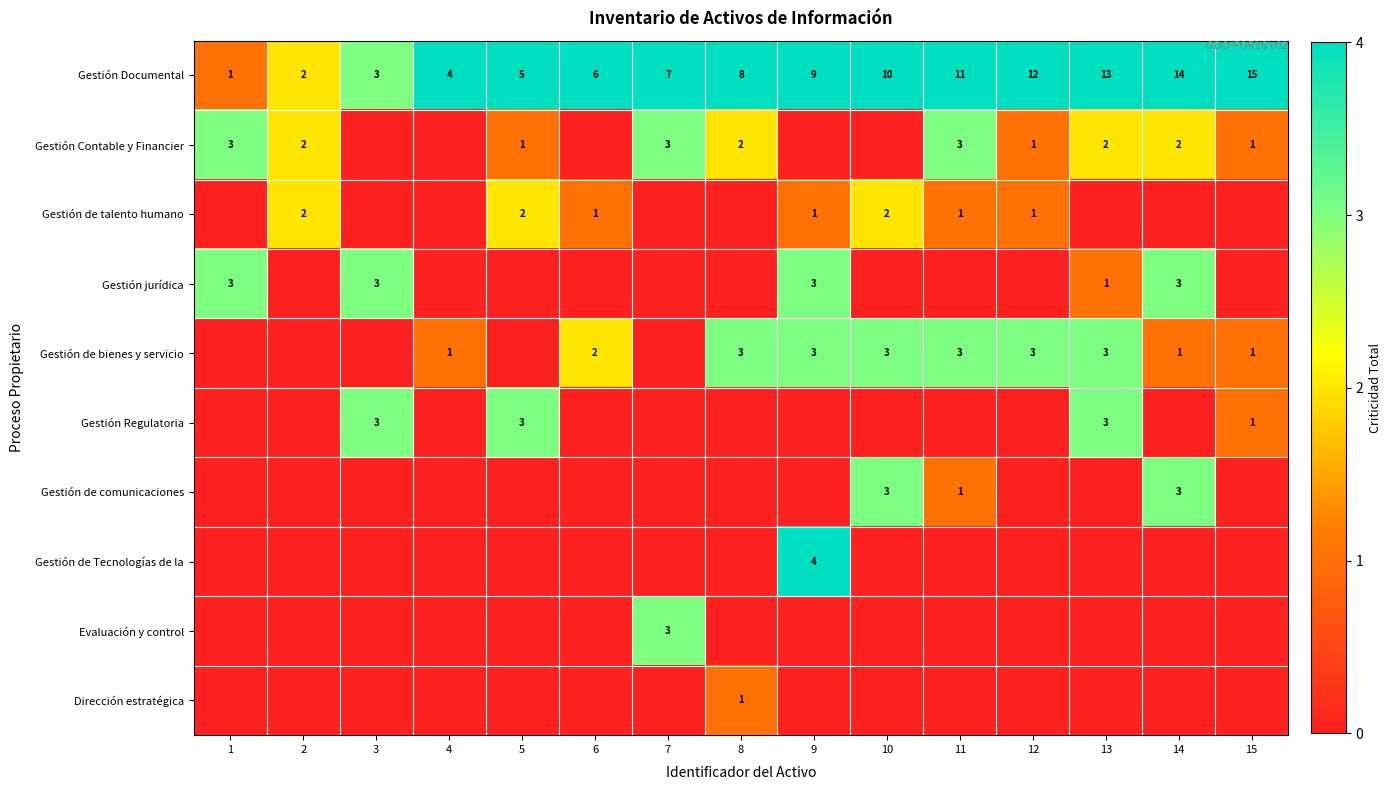

True or false: Gestión Documental has a value of 4 at 4.

True